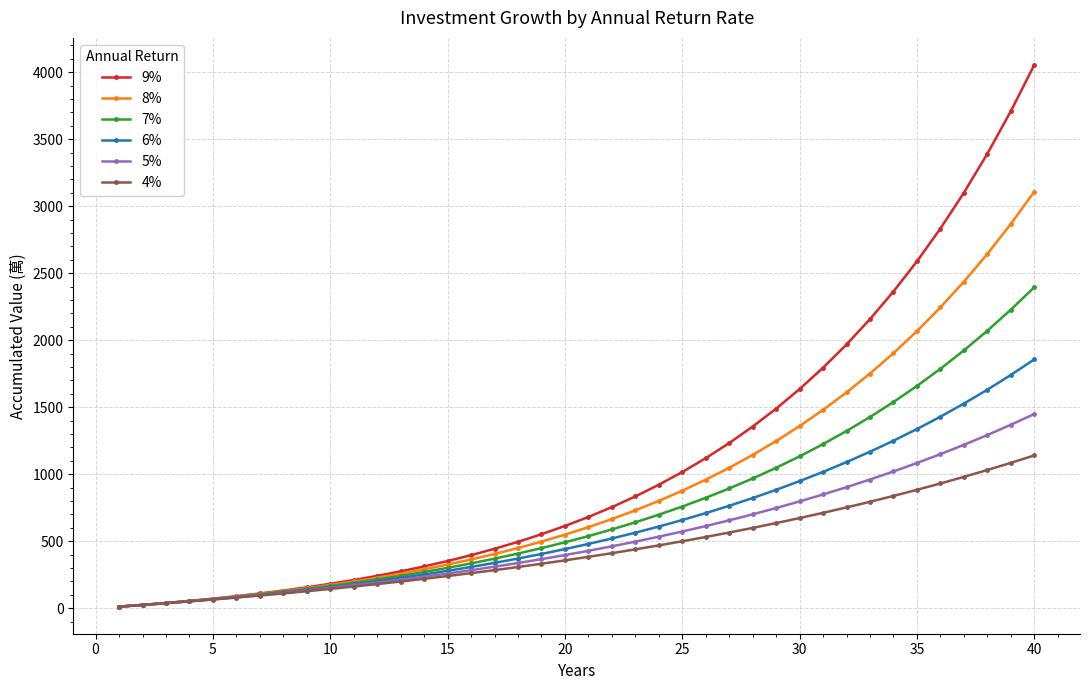

How many series are shown in this chart?

6